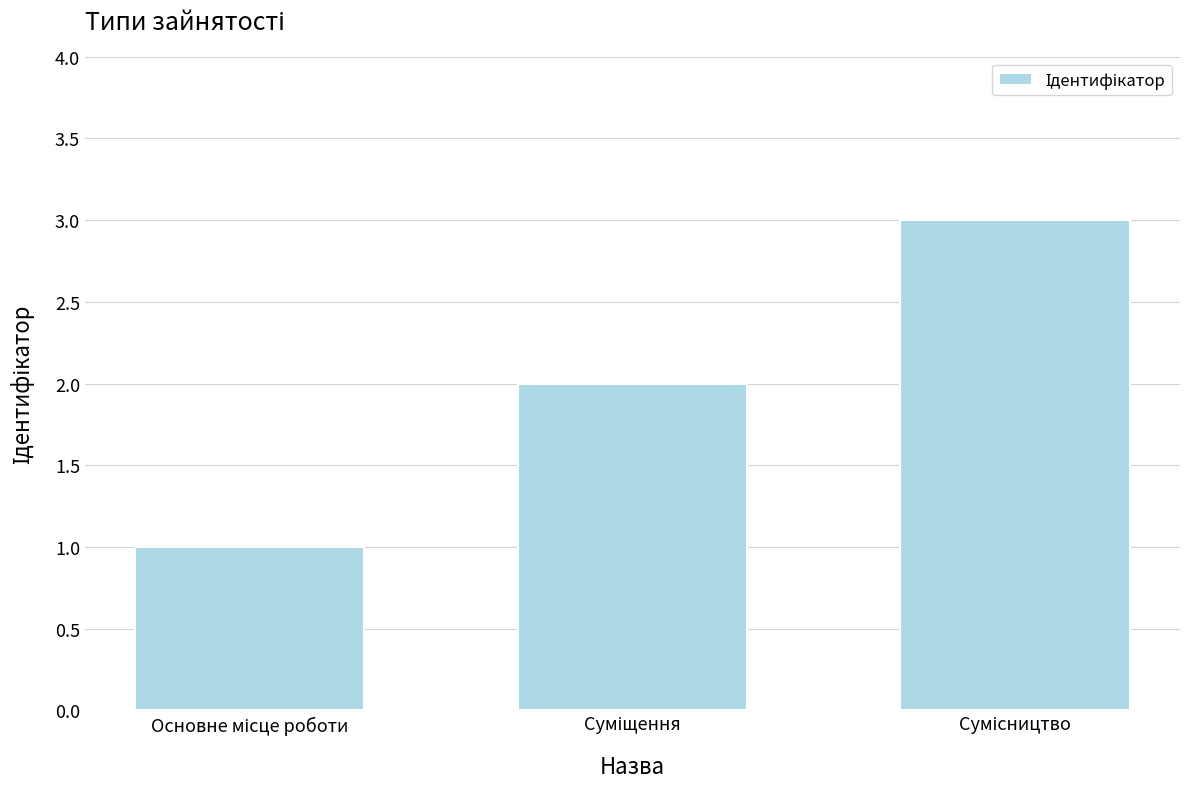

What is the average value?

2